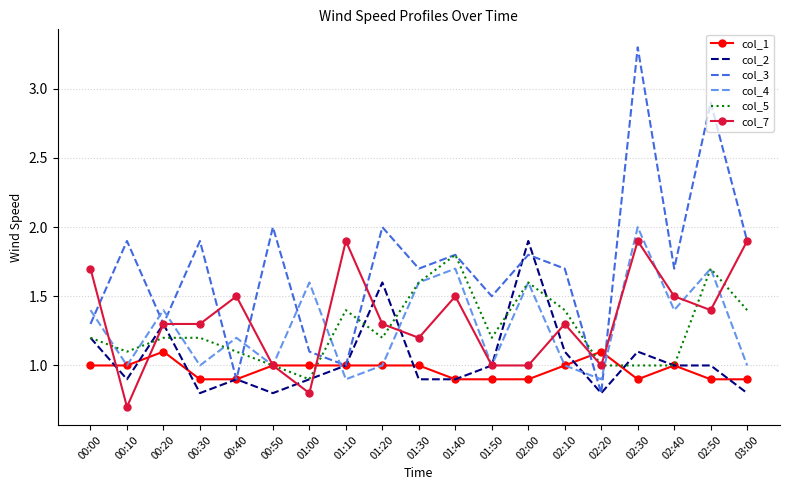

Which series changed the most between 00:30 and 01:40?

col_4